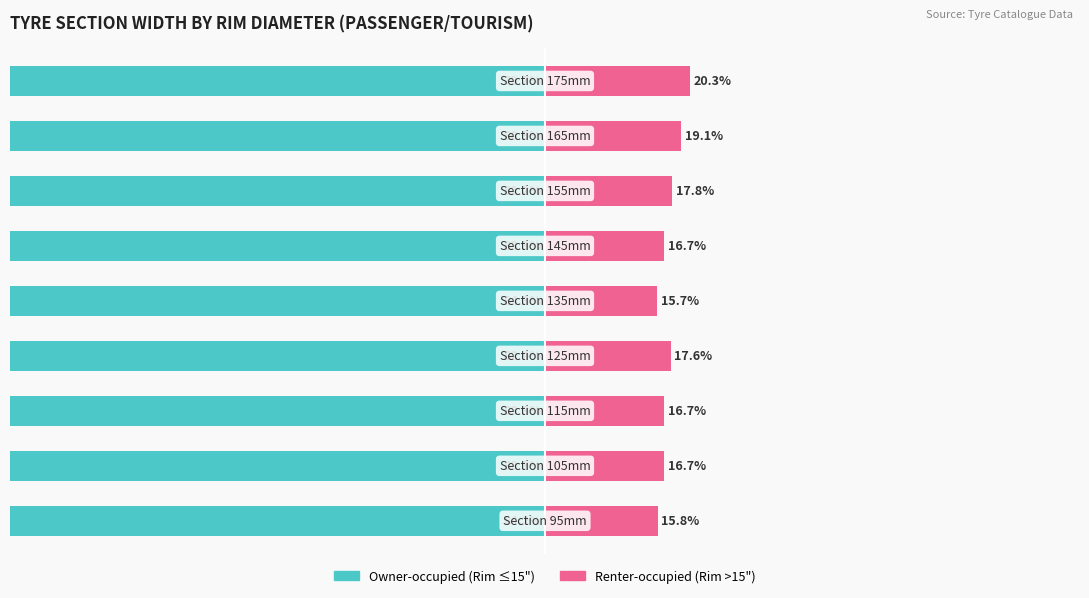

Is the value of Owner-occupied at 7 greater than the value of Renter-occupied at 4?

No